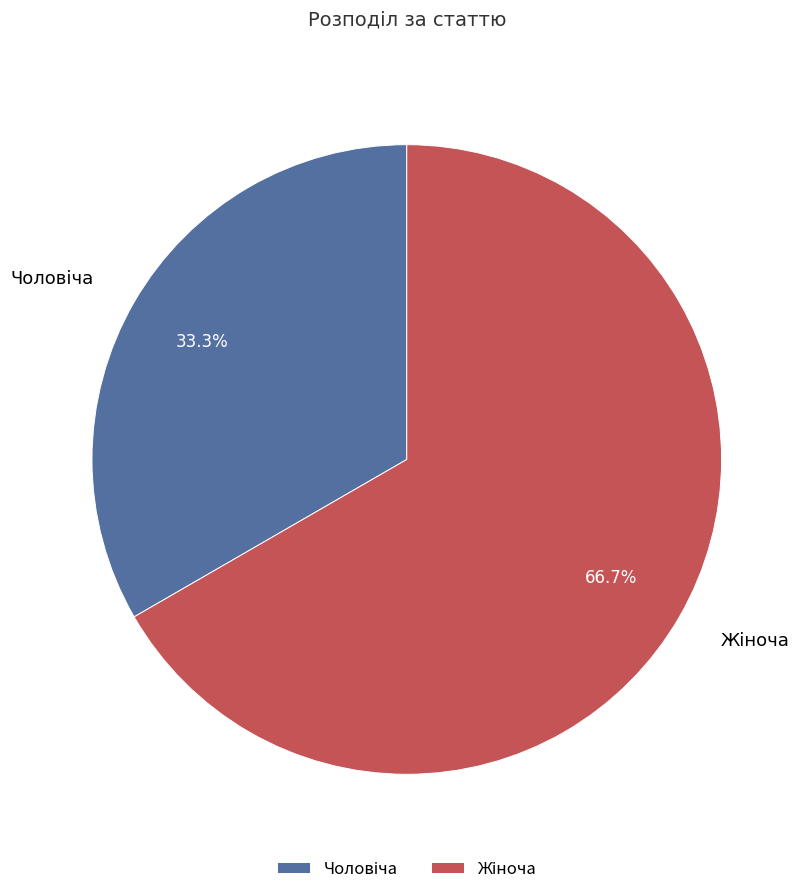

Is there any slice that represents more than half of the pie?

Yes